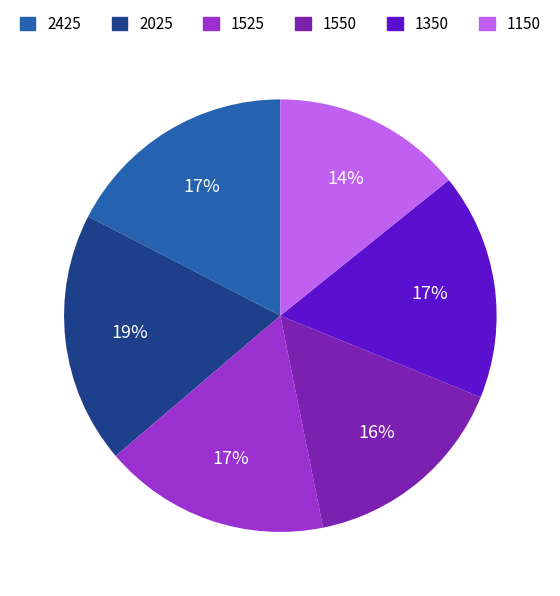

Which has a higher value, 1150 or 2025?

2025